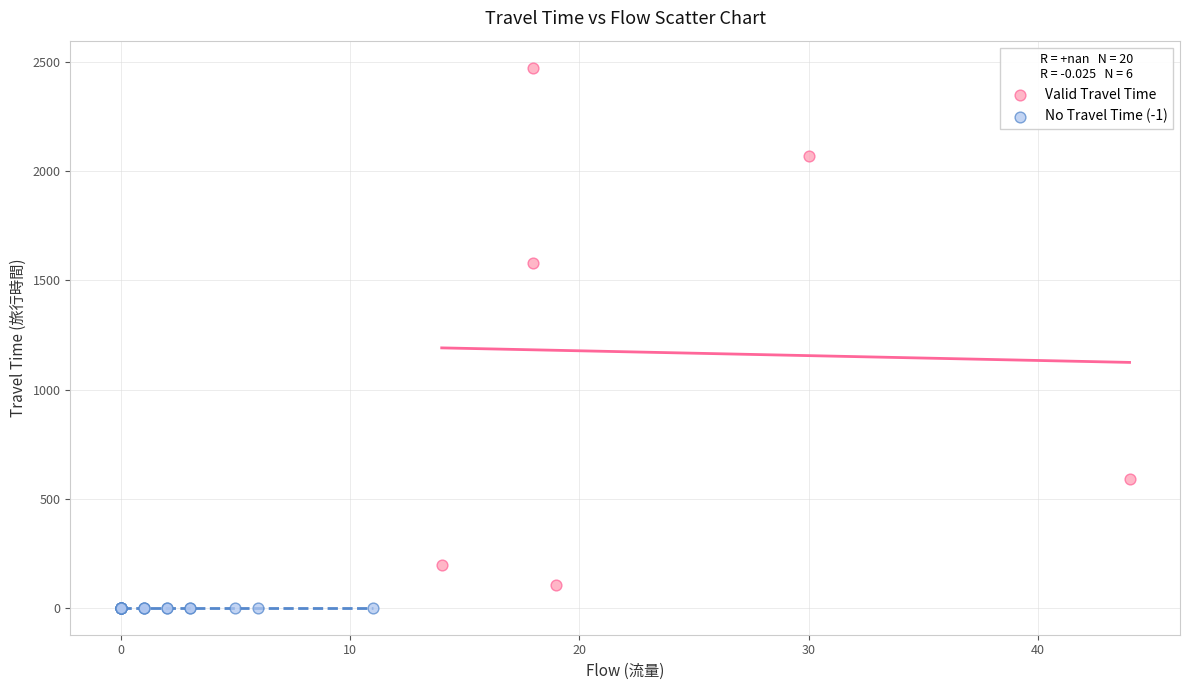

What are all the series names shown in the legend?

Valid Travel Time, No Travel Time (-1)